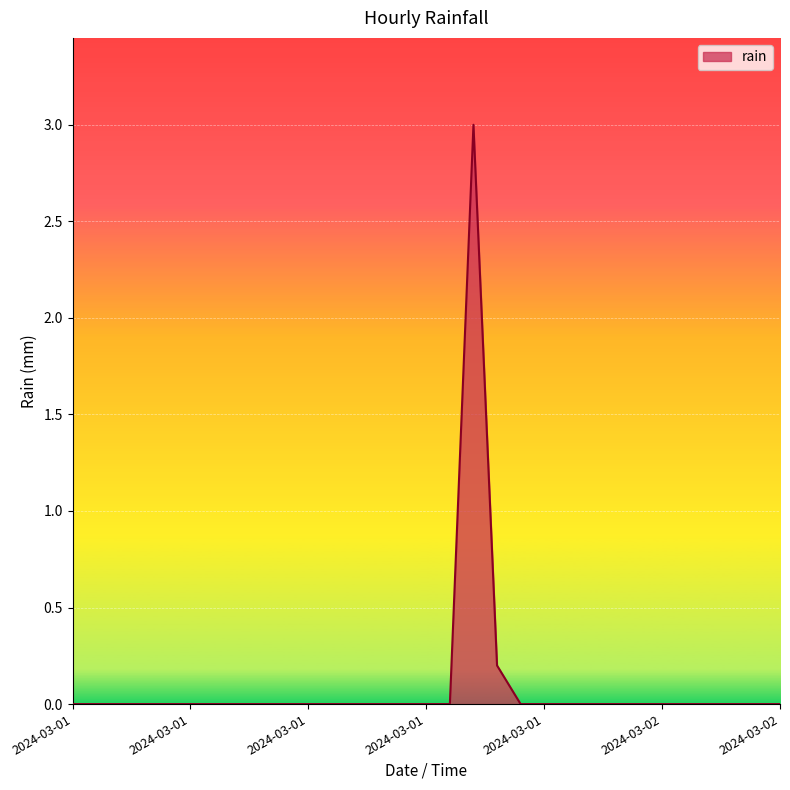

What is the difference between the maximum and minimum values?

3.0